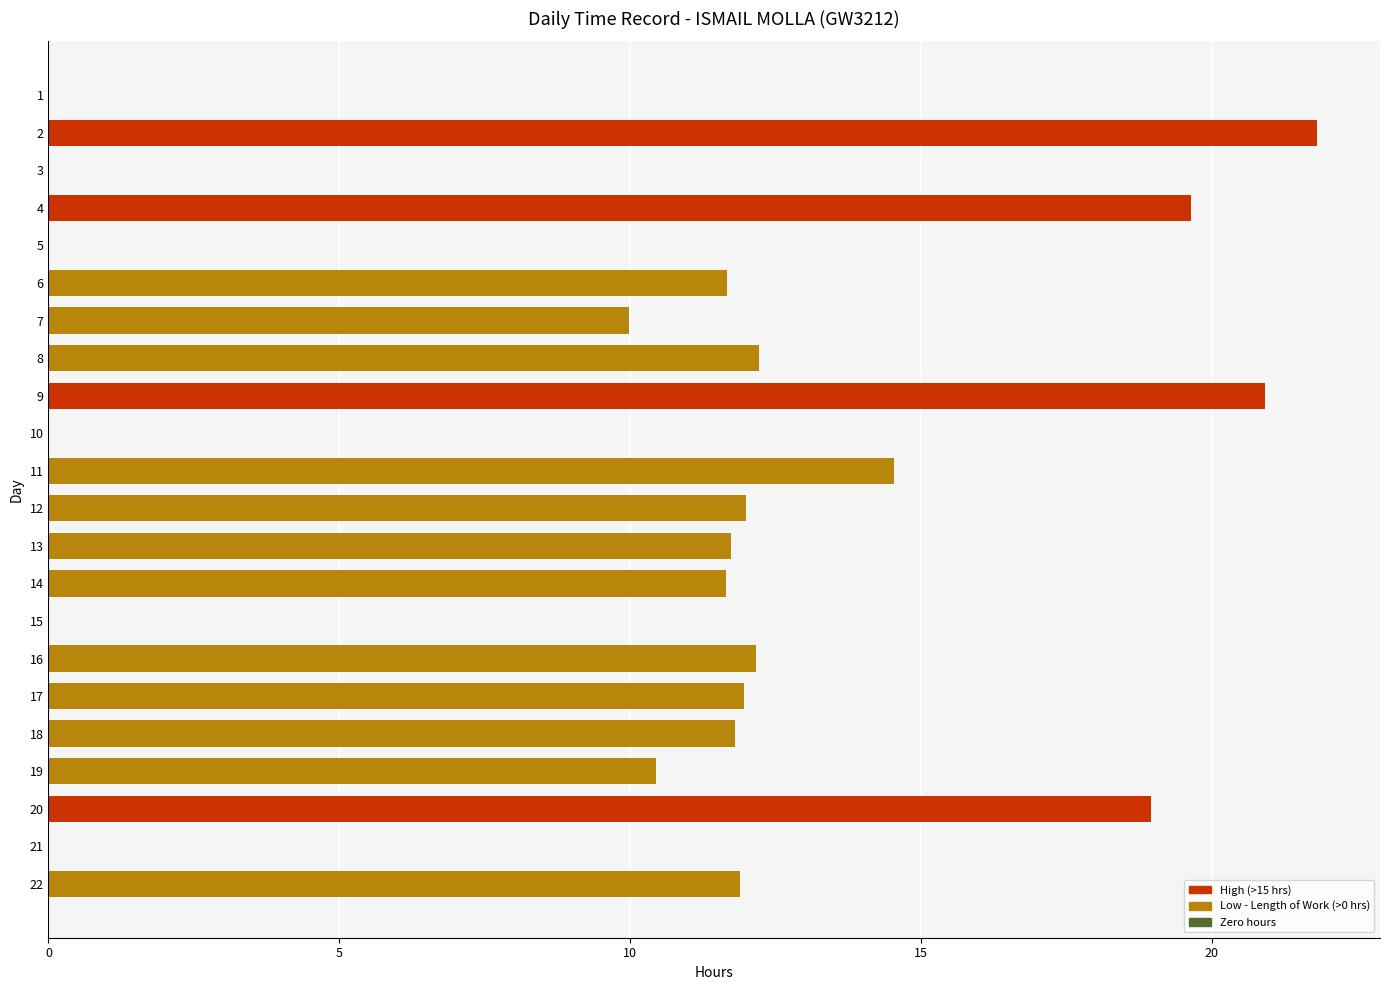

What is the change in value from 18 to 21?

-11.8